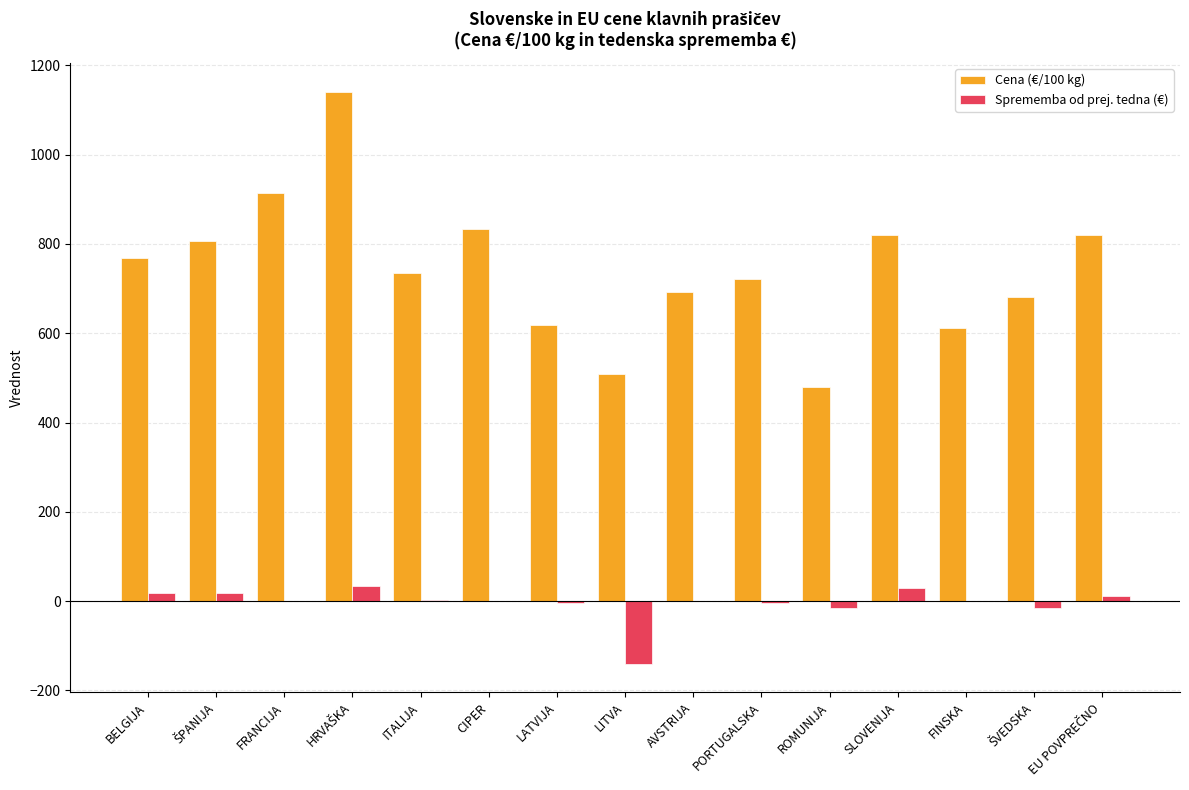

What is the maximum value shown in the chart?

1141.3